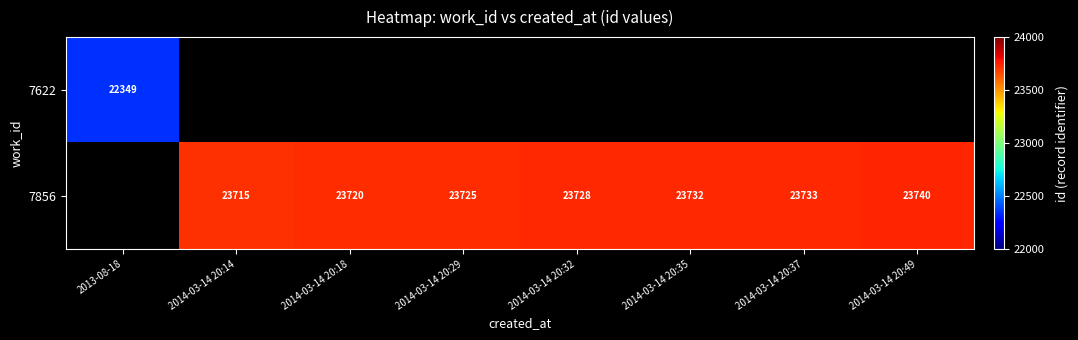

The value of 7856 at 2014-03-14 20:29 is 23725. True or false?

True